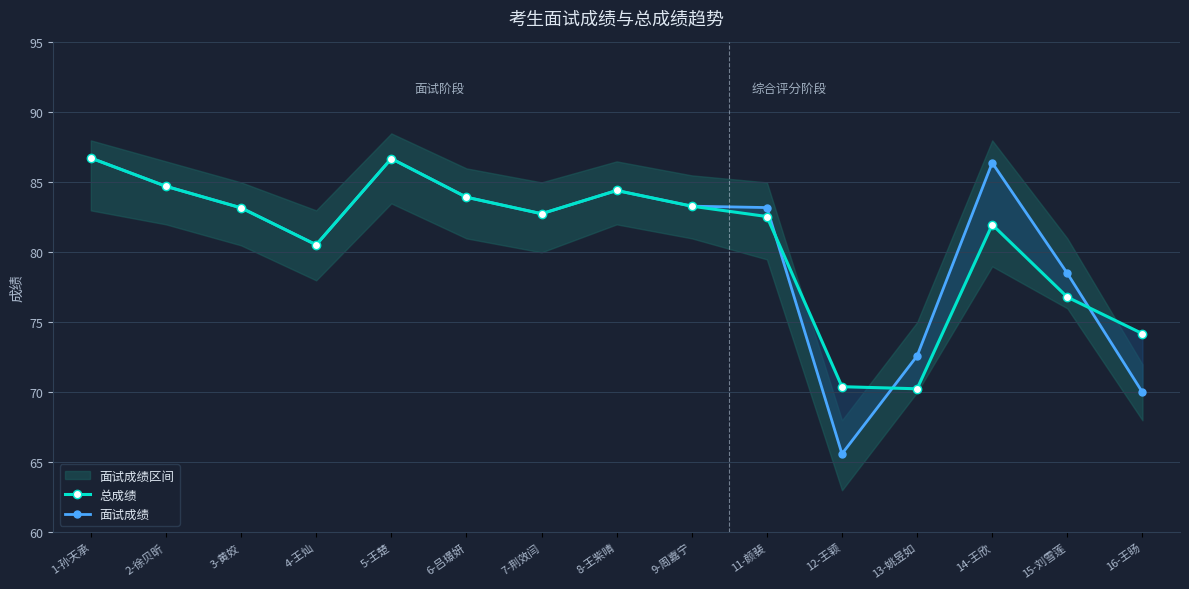

At which category does the chart reach its minimum across all series?

12-王颖